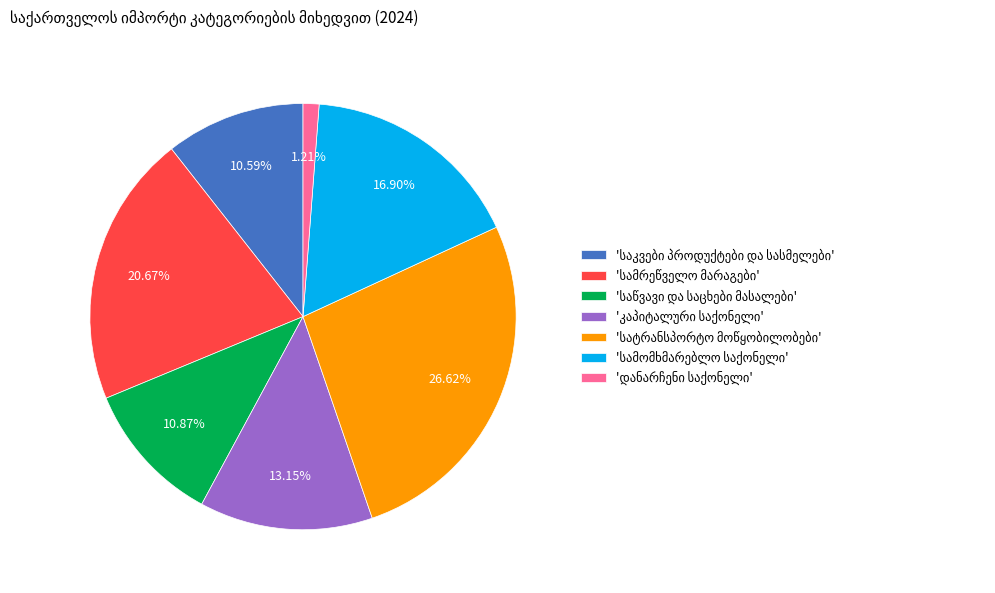

To the nearest percent, what is the average slice percentage?

14%